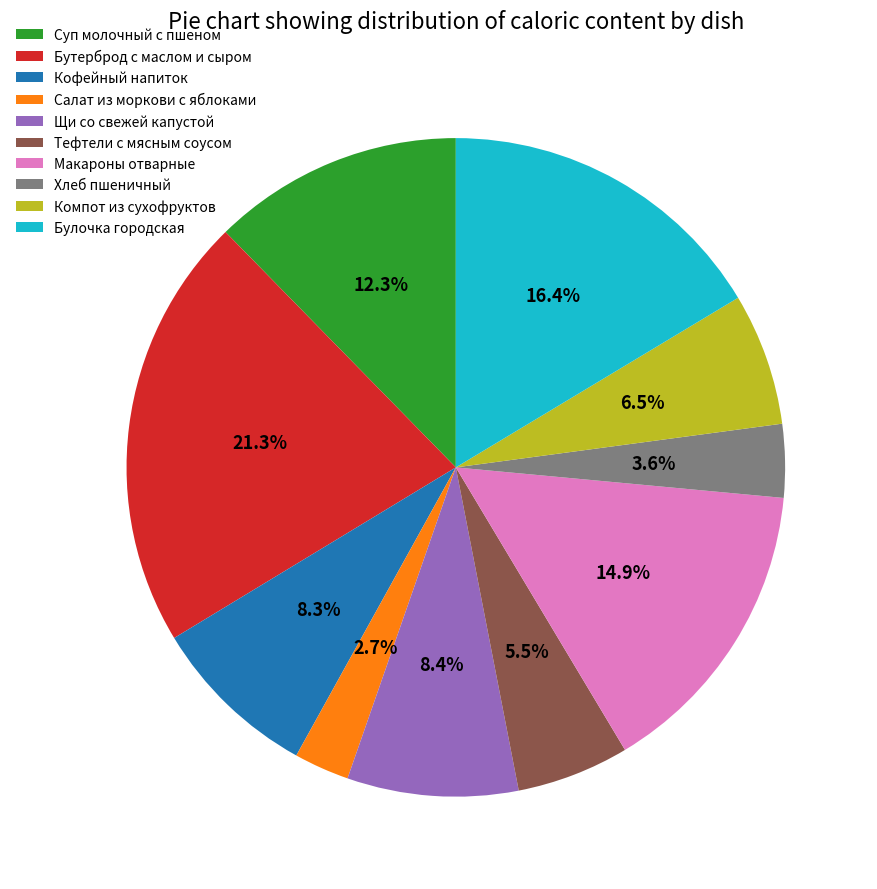

Does Хлеб пшеничный represent more than half of the total?

No